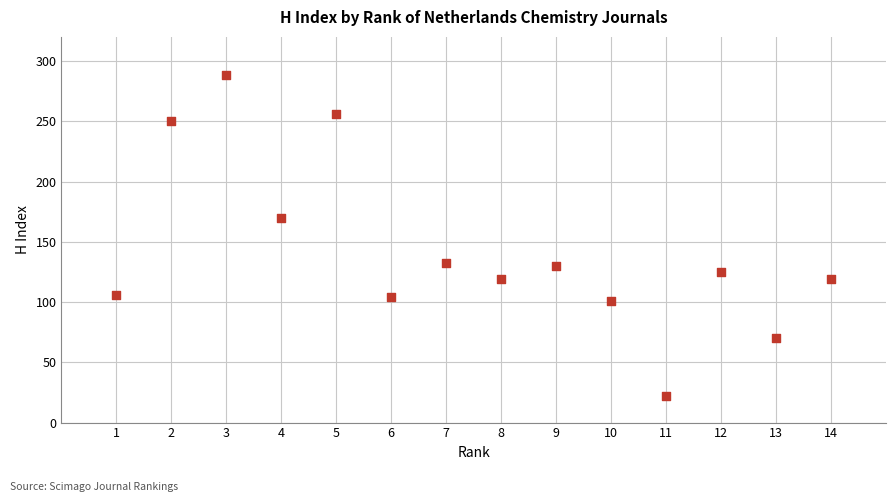

What is the range of Y values (max minus min)?

266